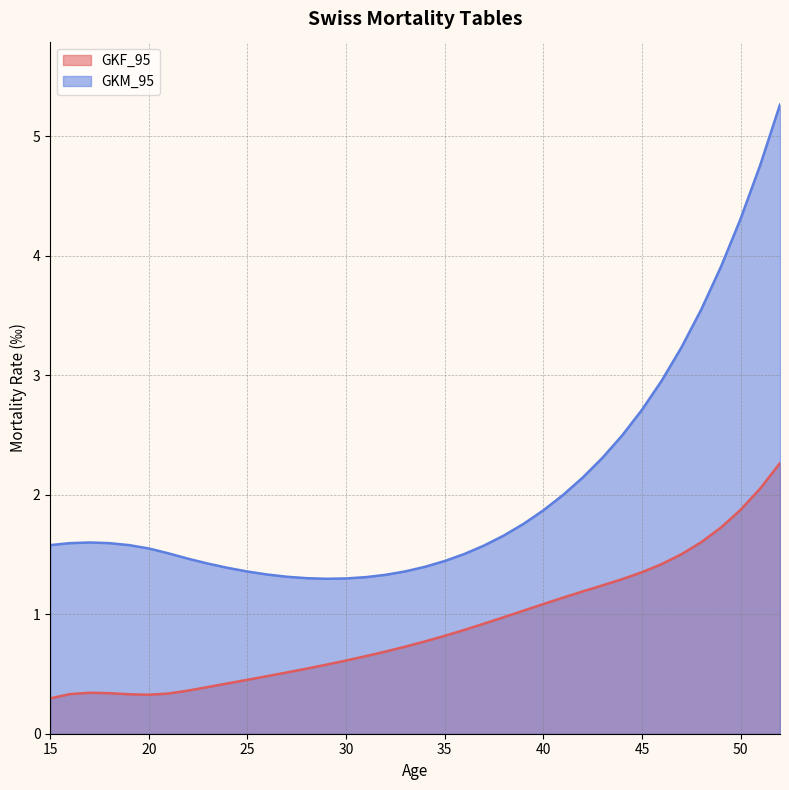

What value does the GKF_95 series have at 16?

0.3